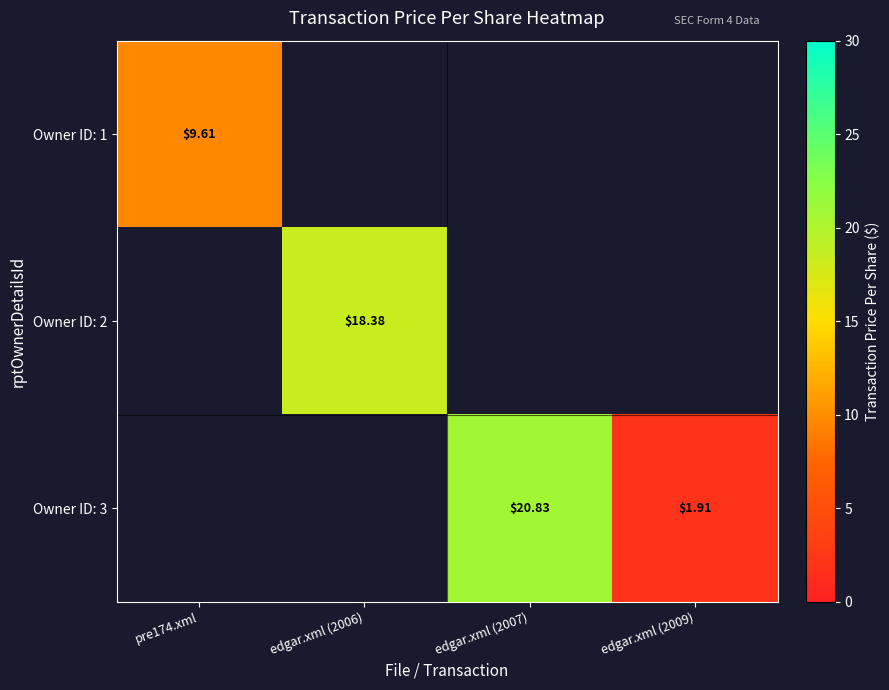

Which series changed the most between edgar.xml (2007) and edgar.xml (2009)?

Owner ID: 3